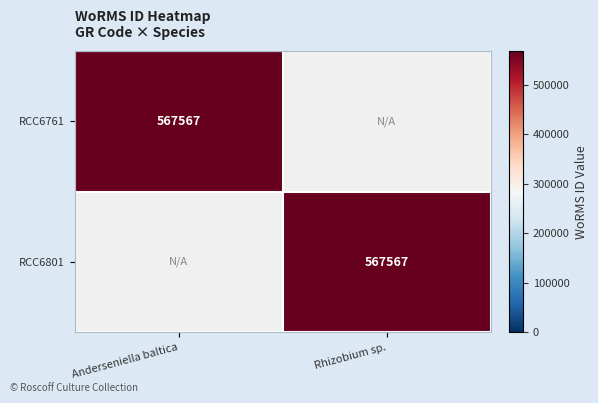

The value of RCC6761 at Anderseniella baltica is 567567. True or false?

True